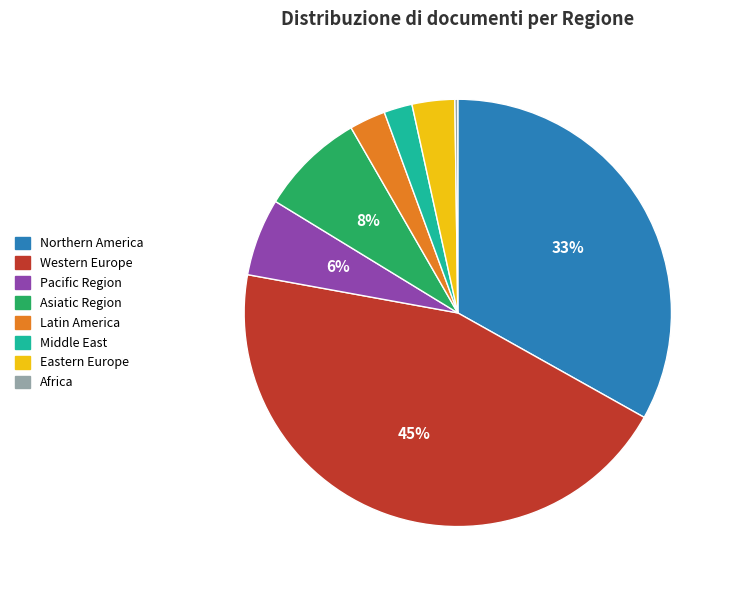

Is there any slice that represents more than half of the pie?

No